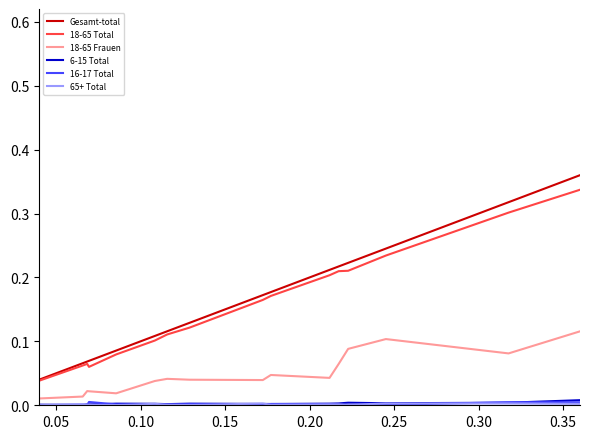

At which label does 65+ Total reach its minimum?

0.25